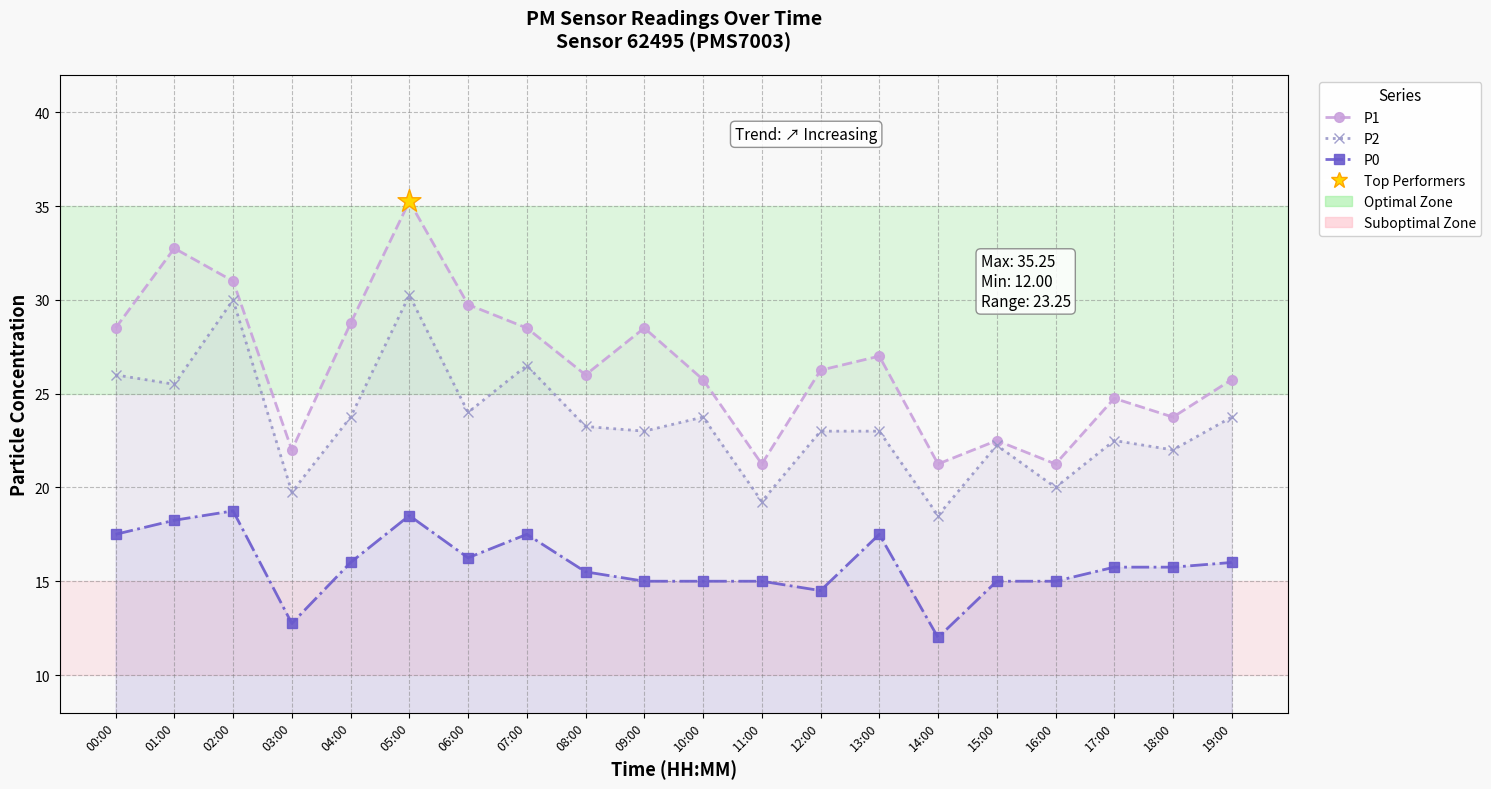

At which category is the sum across all series the highest?

05:00